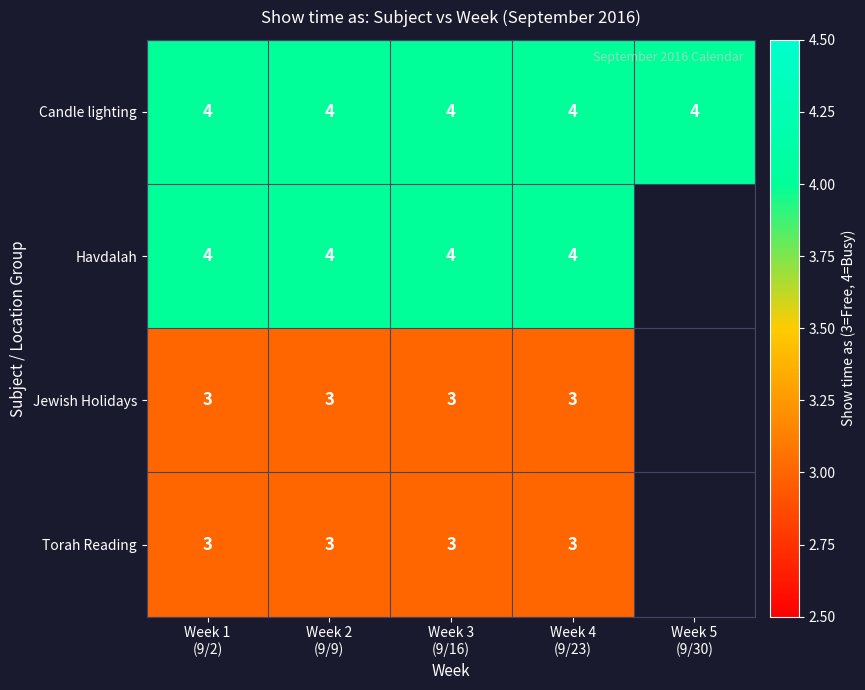

Is the value of Candle lighting at Week 1 (9/2) greater than the value of Havdalah at Week 2 (9/9)?

No